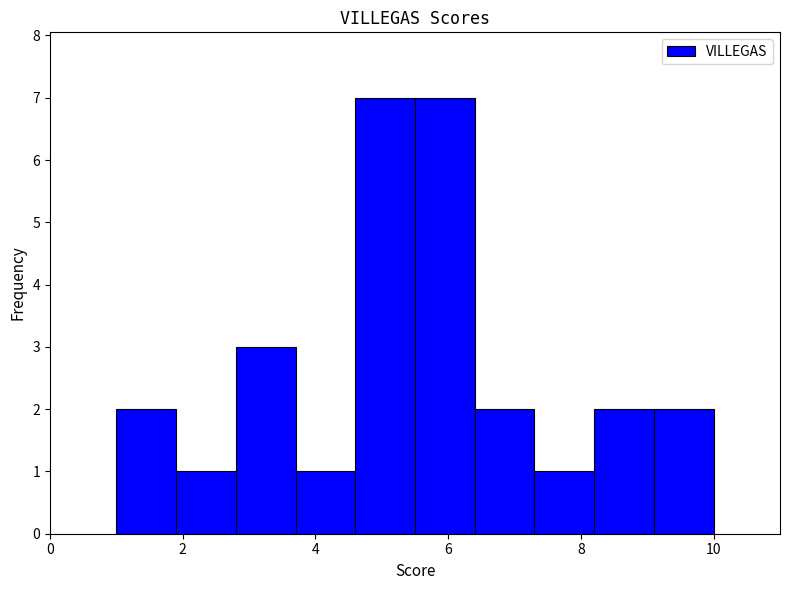

Reading left to right, list every bar in this chart as the range it spans on the x-axis followed by its height. Neither the bar edges nor the heights are printed on the chart, so give them approximately, as read against the axes.

1.0 to 1.9: 2
1.9 to 2.8: 1
2.8 to 3.7: 3
3.7 to 4.6: 1
4.6 to 5.5: 7
5.5 to 6.4: 7
6.4 to 7.3: 2
7.3 to 8.2: 1
8.2 to 9.1: 2
9.1 to 10.0: 2